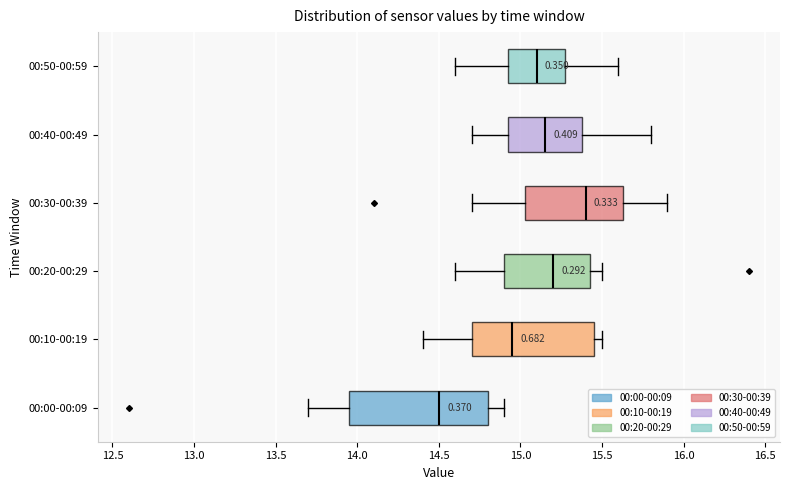

Reading bottom to top, transcribe this box plot: for each box, give where its median line is, the range the box spans, and where its two whiskers end, as read against the x-axis. The values are not printed on the chart, so give them approximately, as read against the axis.

00:00-00:09: median 14.50, box 13.95 to 14.80, whiskers 13.70 to 14.90
00:10-00:19: median 14.95, box 14.70 to 15.45, whiskers 14.40 to 15.50
00:20-00:29: median 15.20, box 14.90 to 15.45, whiskers 14.60 to 15.50
00:30-00:39: median 15.40, box 15.05 to 15.65, whiskers 14.70 to 15.90
00:40-00:49: median 15.15, box 14.95 to 15.40, whiskers 14.70 to 15.80
00:50-00:59: median 15.10, box 14.95 to 15.30, whiskers 14.60 to 15.60